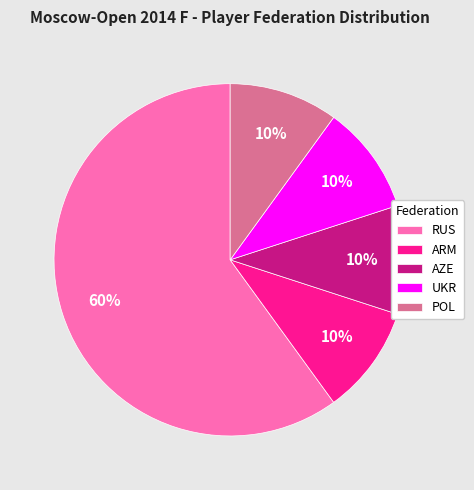

To the nearest percent, what is the combined percentage of ARM and RUS?

70%